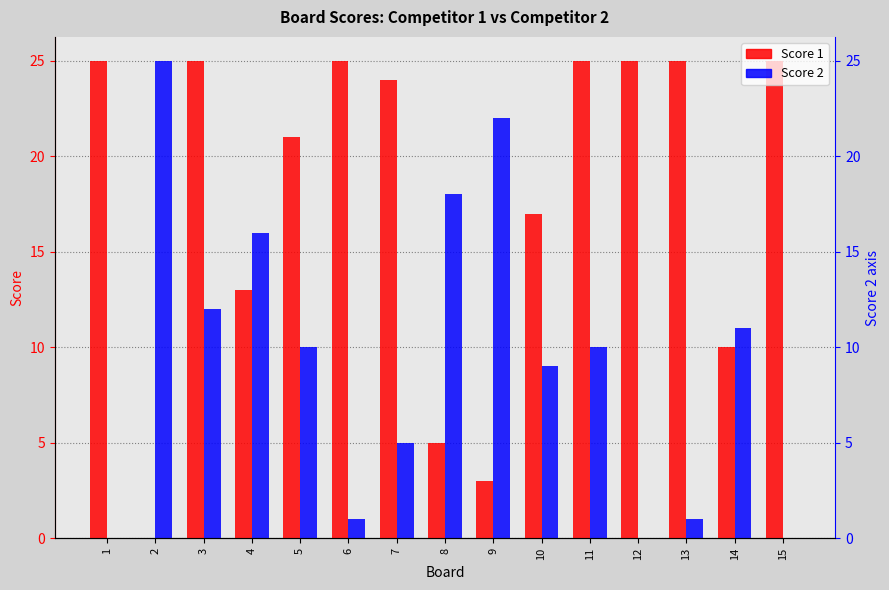

What is the value of the Score 1 bar at the 5th from the left?

21